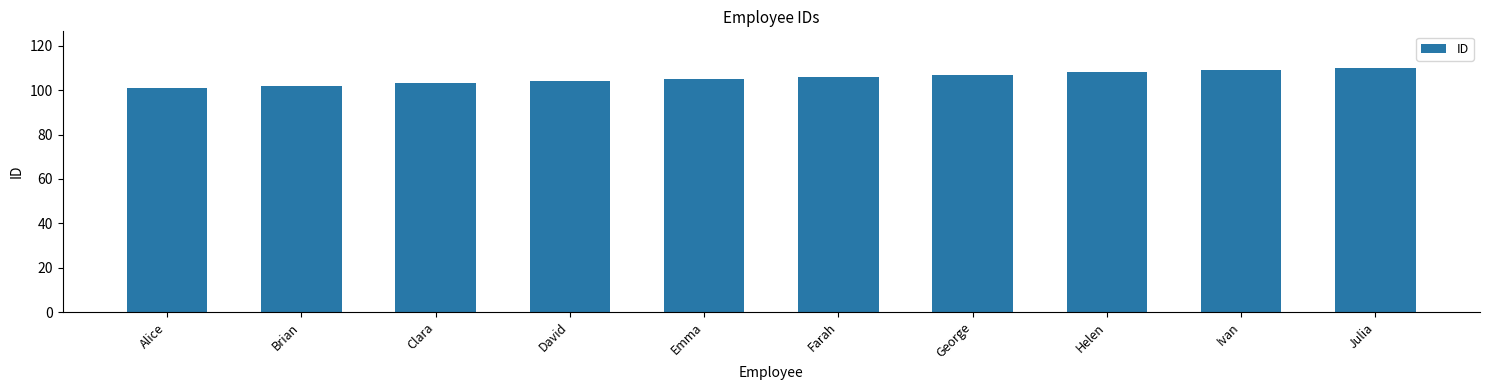

How many categories are shown in the chart?

10